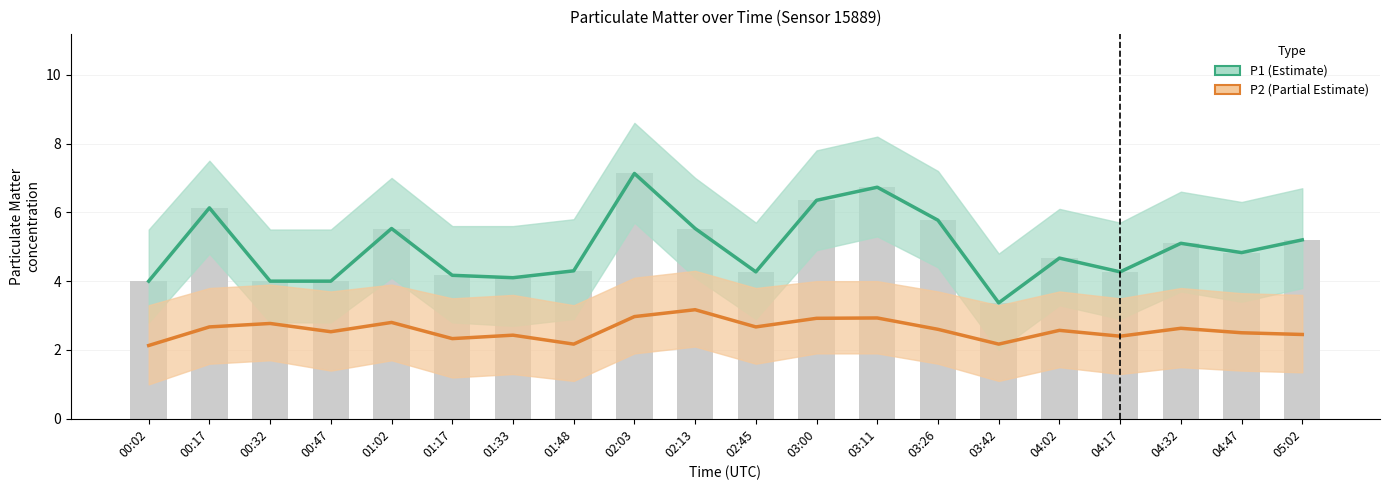

What is the label of the 4th bar from the right?

04:17